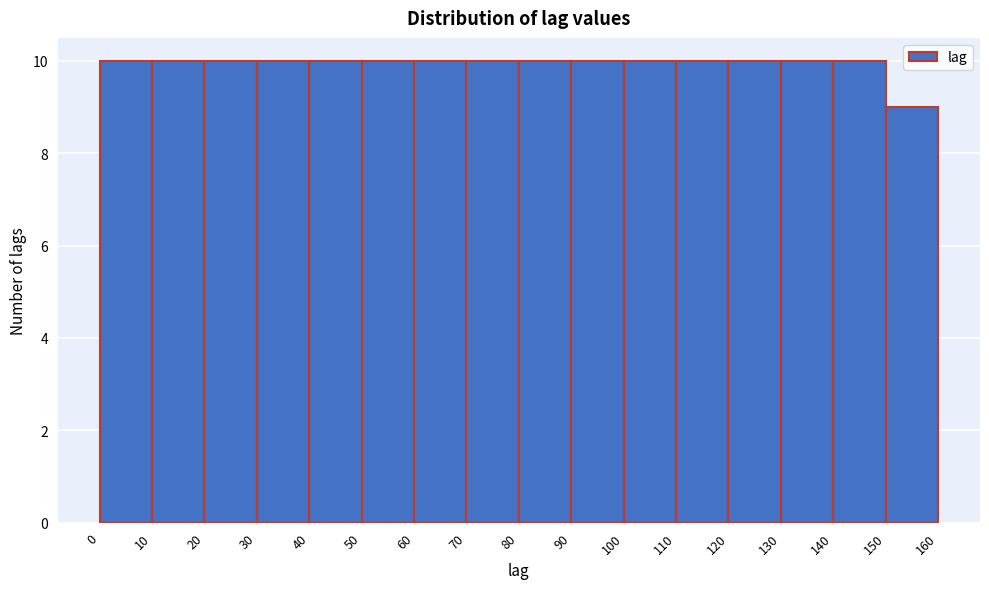

Reading left to right, list every bar in this chart as the range it spans on the x-axis followed by its height. The values are not printed on the chart, so give them approximately, as read against the axis.

0 to 10: 10
10 to 20: 10
20 to 30: 10
30 to 40: 10
40 to 50: 10
50 to 60: 10
60 to 70: 10
70 to 80: 10
80 to 90: 10
90 to 100: 10
100 to 110: 10
110 to 120: 10
120 to 130: 10
130 to 140: 10
140 to 150: 10
150 to 160: 9